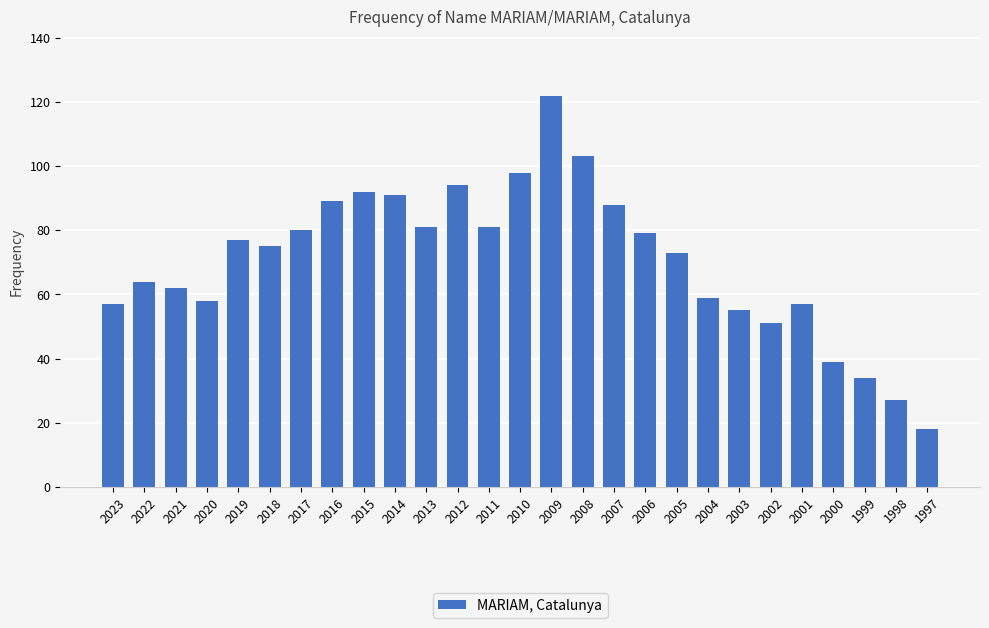

Which category has the lowest value across all series?

1997